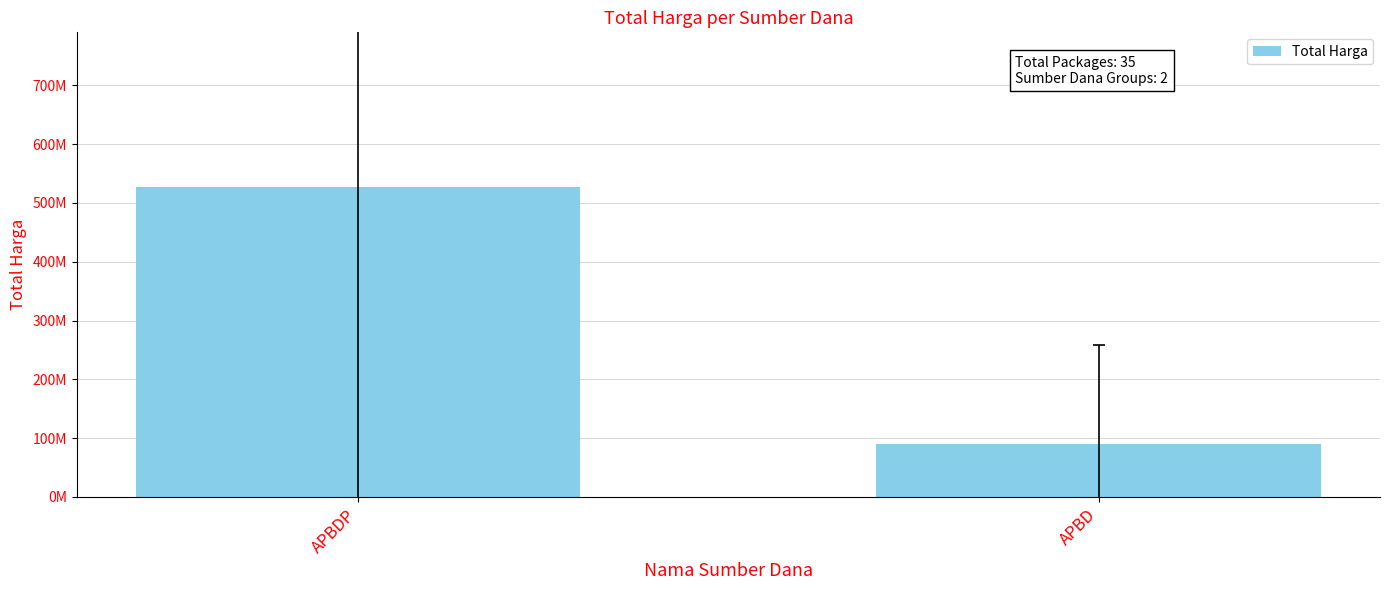

Are the bars grouped side by side (vs. stacked)?

No